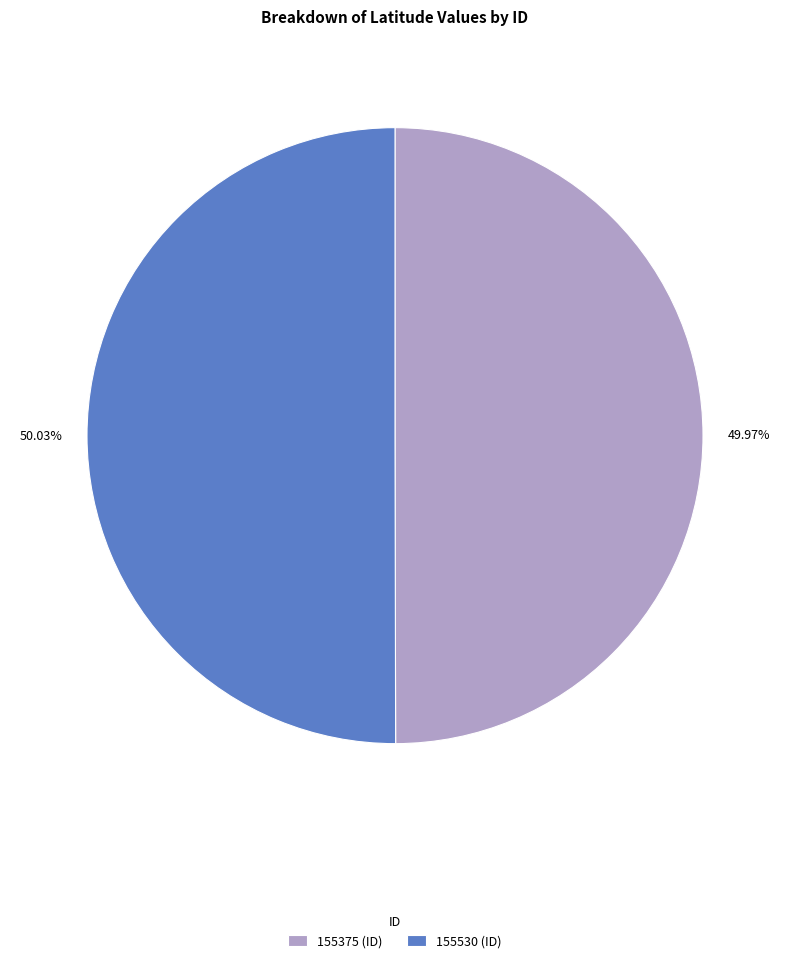

Approximately how many times larger is the value at 155375 (ID) compared to 155530 (ID)?

1.0